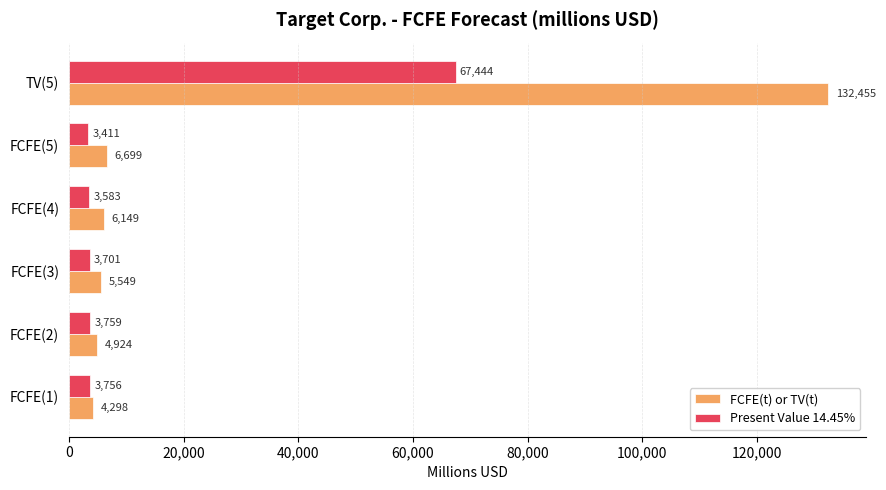

Is it true that FCFE(t) or TV(t) equals 6149 at FCFE(4)?

True